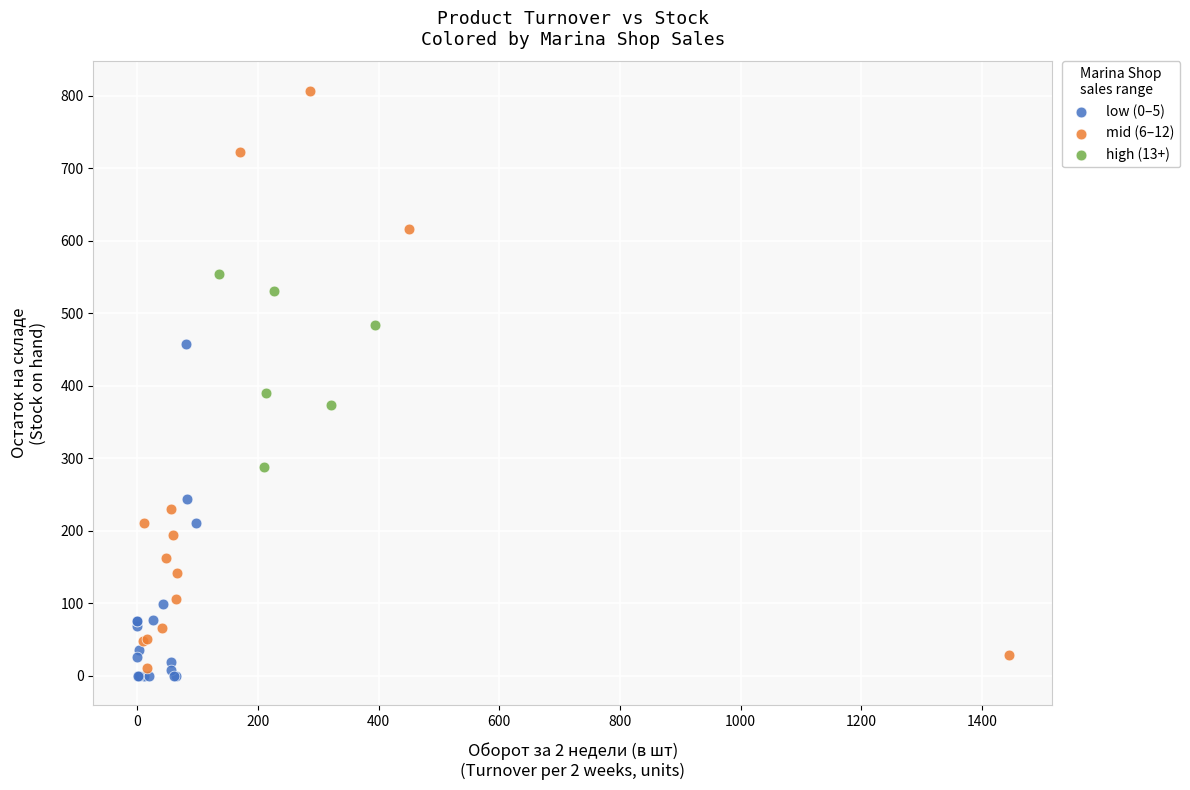

Which series has the largest Y range (max minus min)?

mid (6–12)